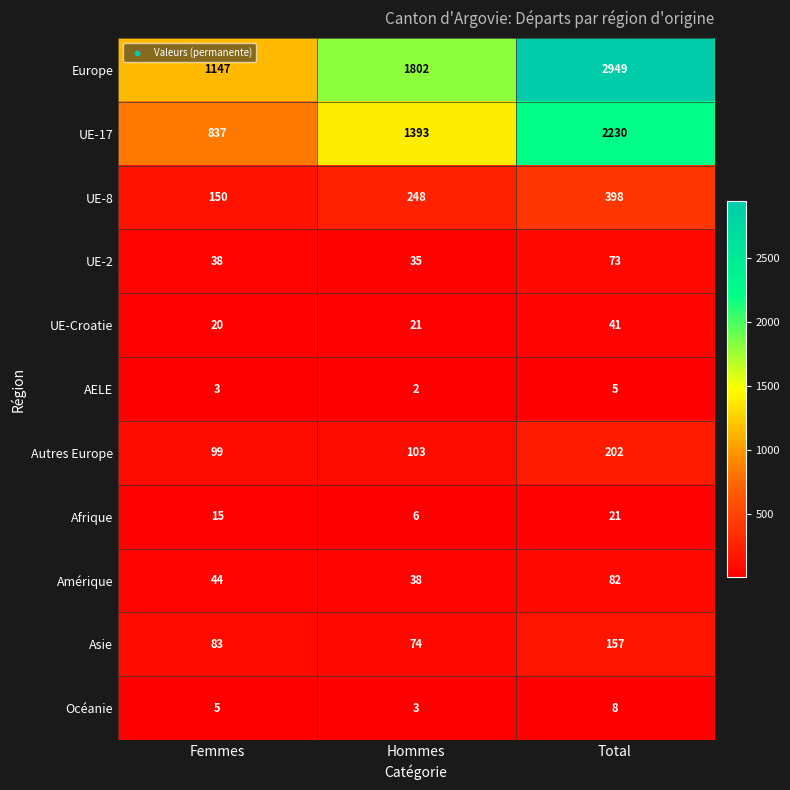

The value of UE-8 at Hommes is 248. True or false?

True